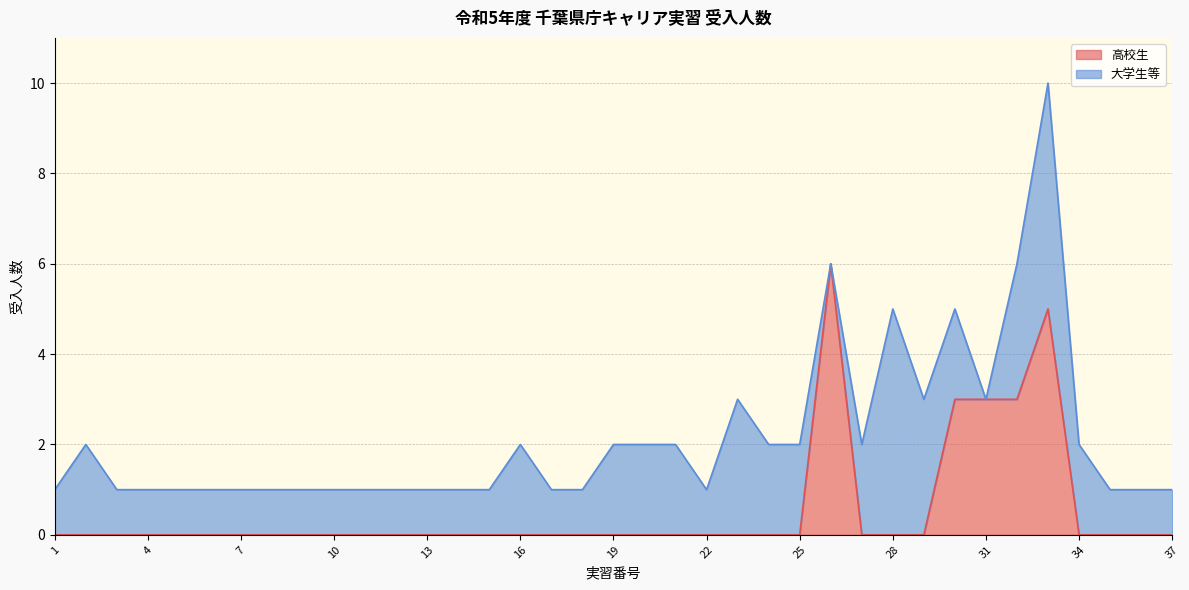

Reading right to left, extract all data points from this chart.

0	0	0	0	5	3	3	3	0	0	0	6	0	0	0	0	0	0	0	0	0	0	0	0	0	0	0	0	0	0	0	0	0	0	0	0	0